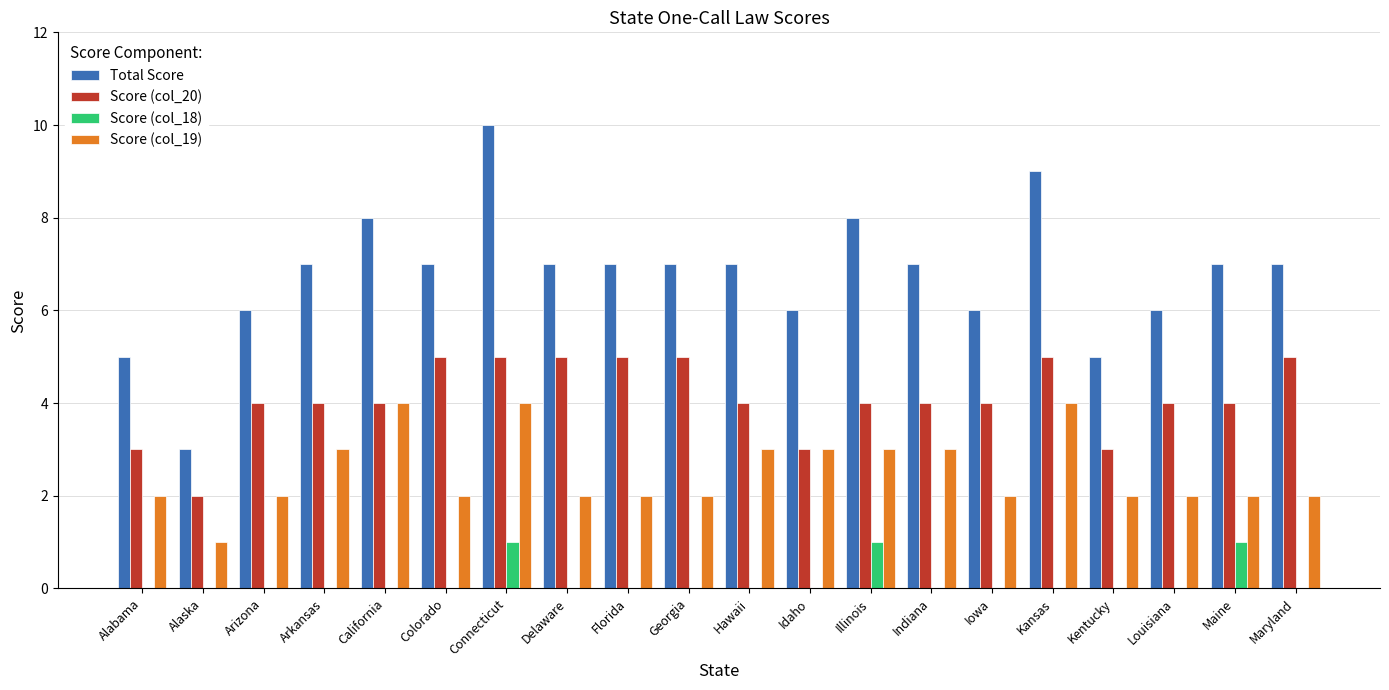

What is the total value across all series at Delaware?

14